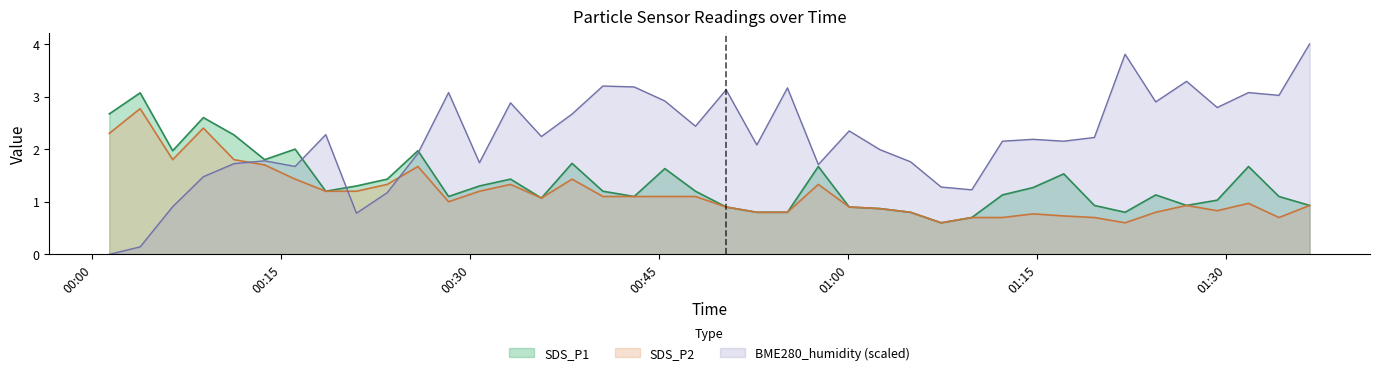

How many positive values does the BME280_humidity series have?

39